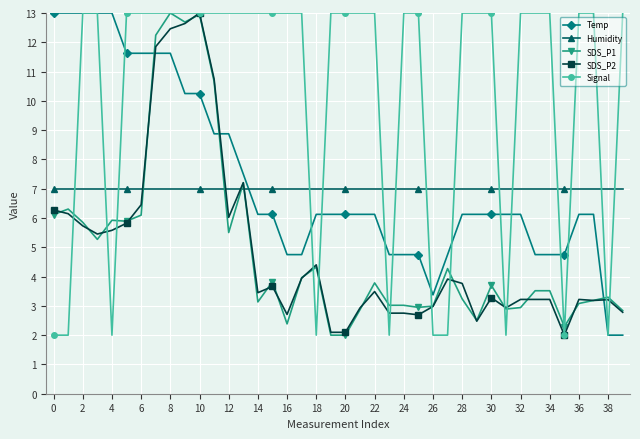

What is the value of the SDS_P1 point at the 15th from the left?

3.1